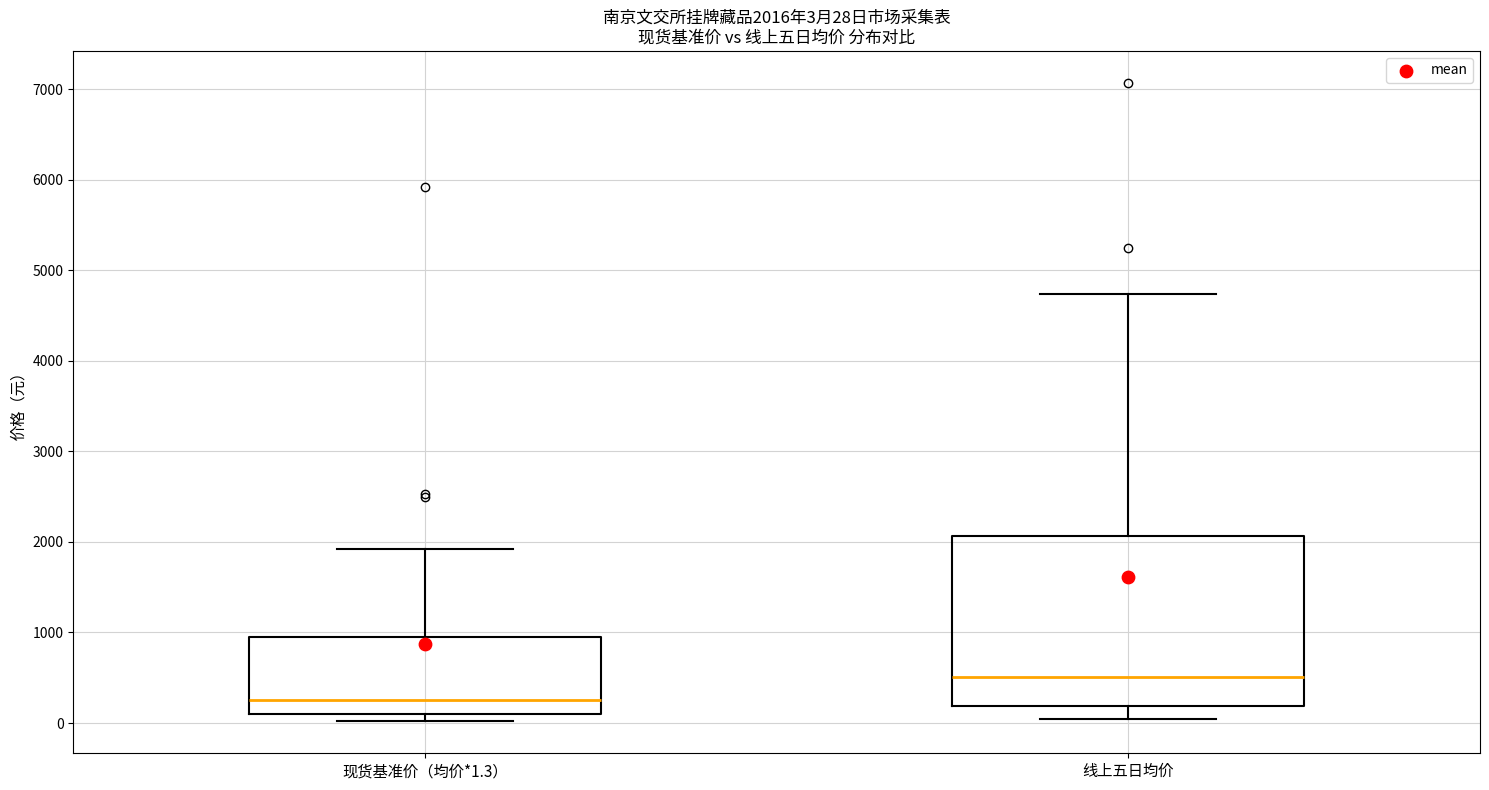

Which box is the tallest, from its lower edge to its upper edge?

线上五日均价